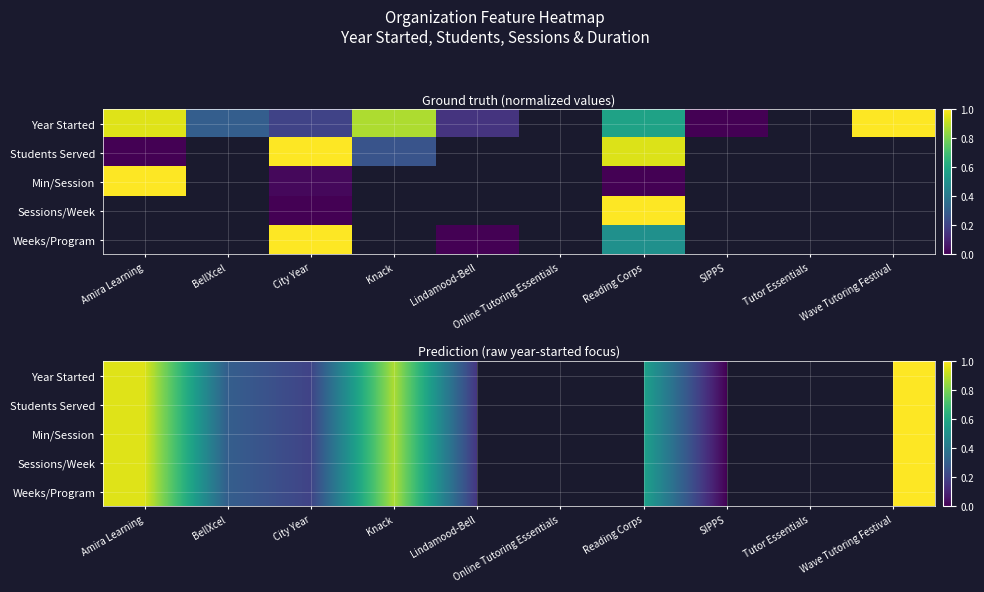

Which series has the largest range (max minus min)?

Year Started